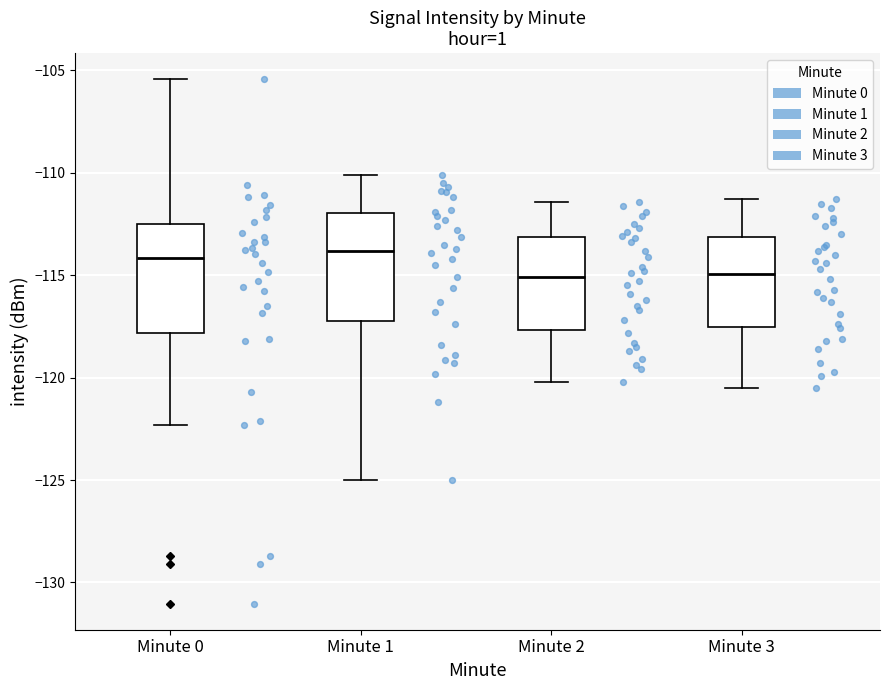

Where is the upper edge of the box for Minute 0 on the y-axis? The values are not printed on the chart, so give them approximately, as read against the axis.

-112.5